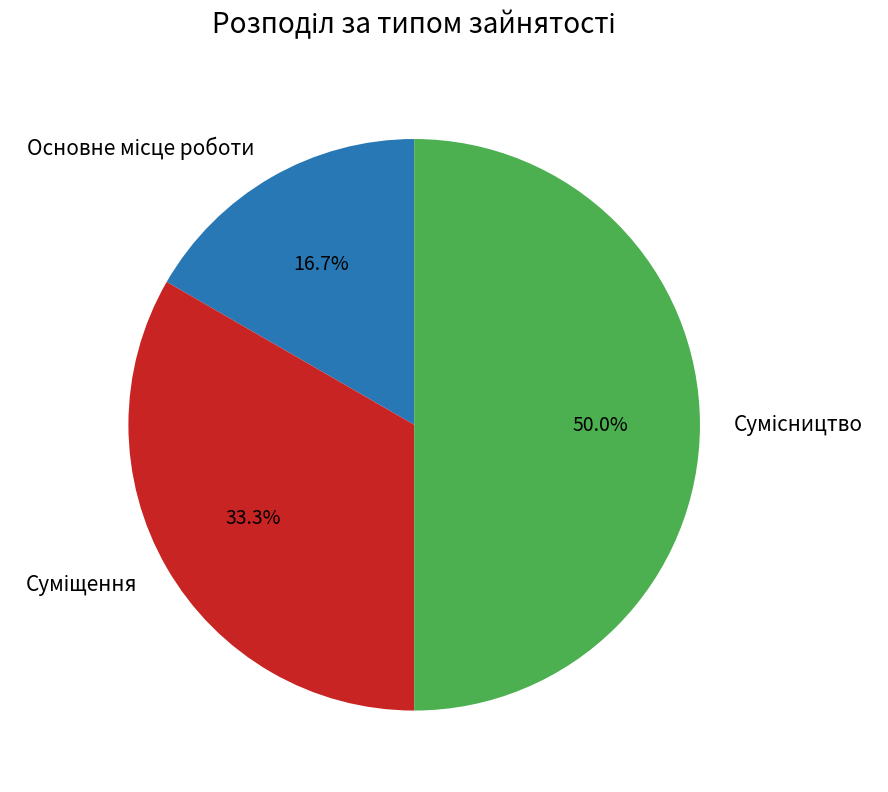

Which slice is the smallest?

Основне місце роботи